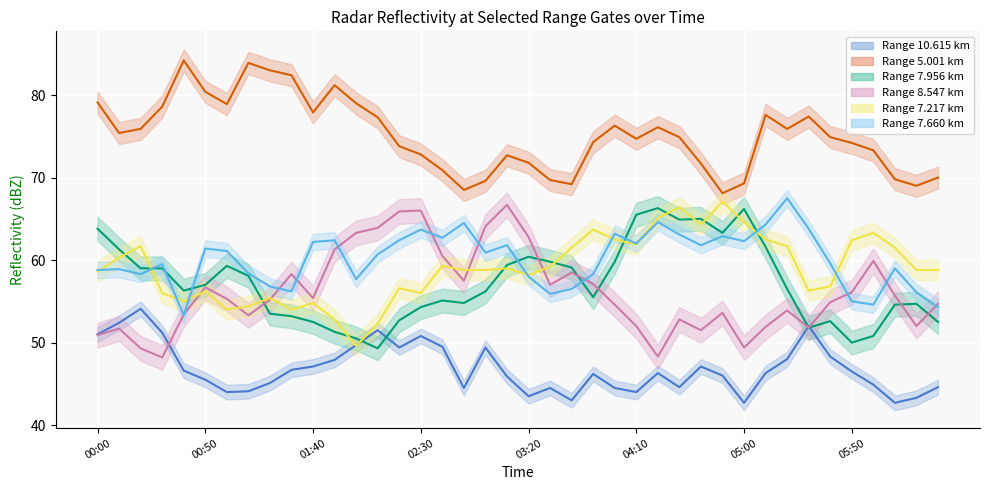

True or false: 5.001 and 10.615 cross at least once.

False